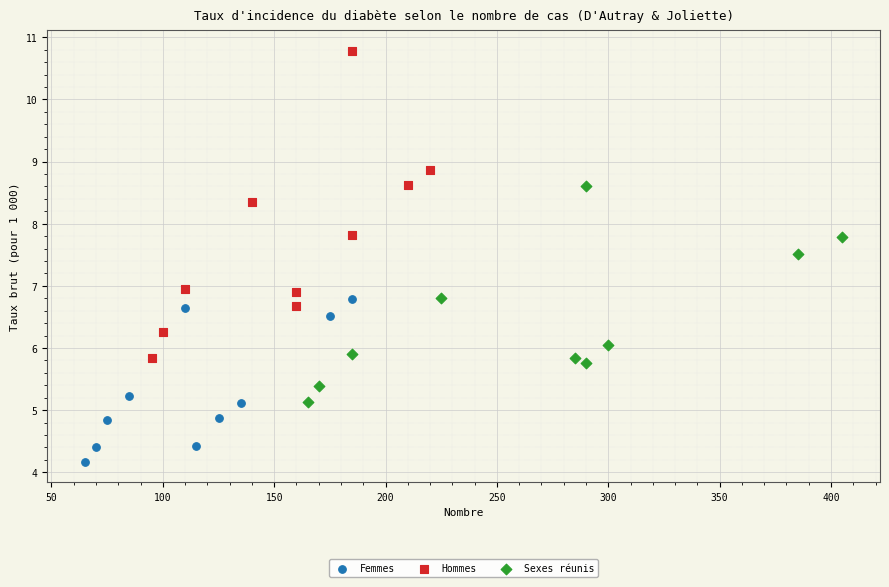

Which series reaches the maximum Y coordinate?

Hommes